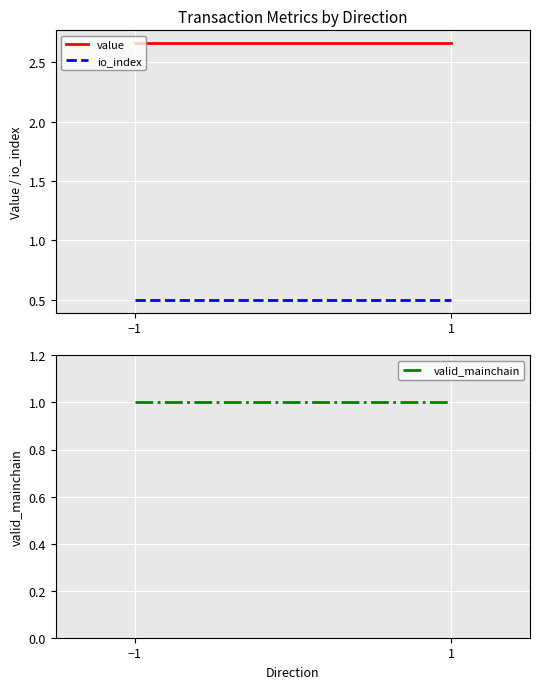

What is the total value across all series at 1?

4.2